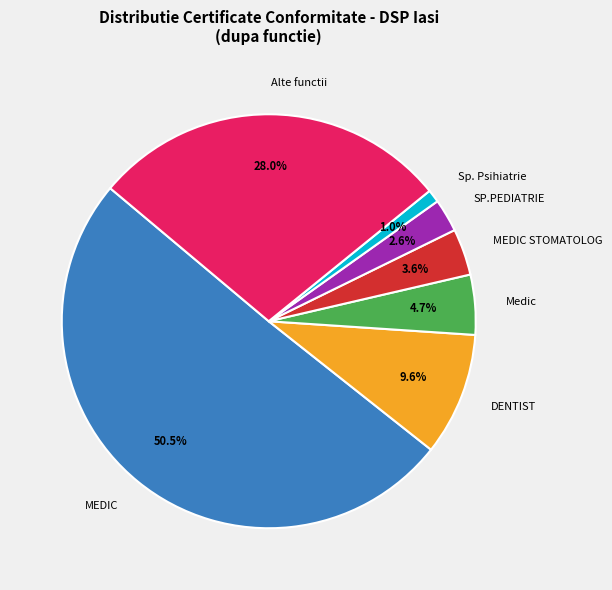

To the nearest percent, what is the difference between the MEDIC STOMATOLOG and MEDIC slice percentages?

47%